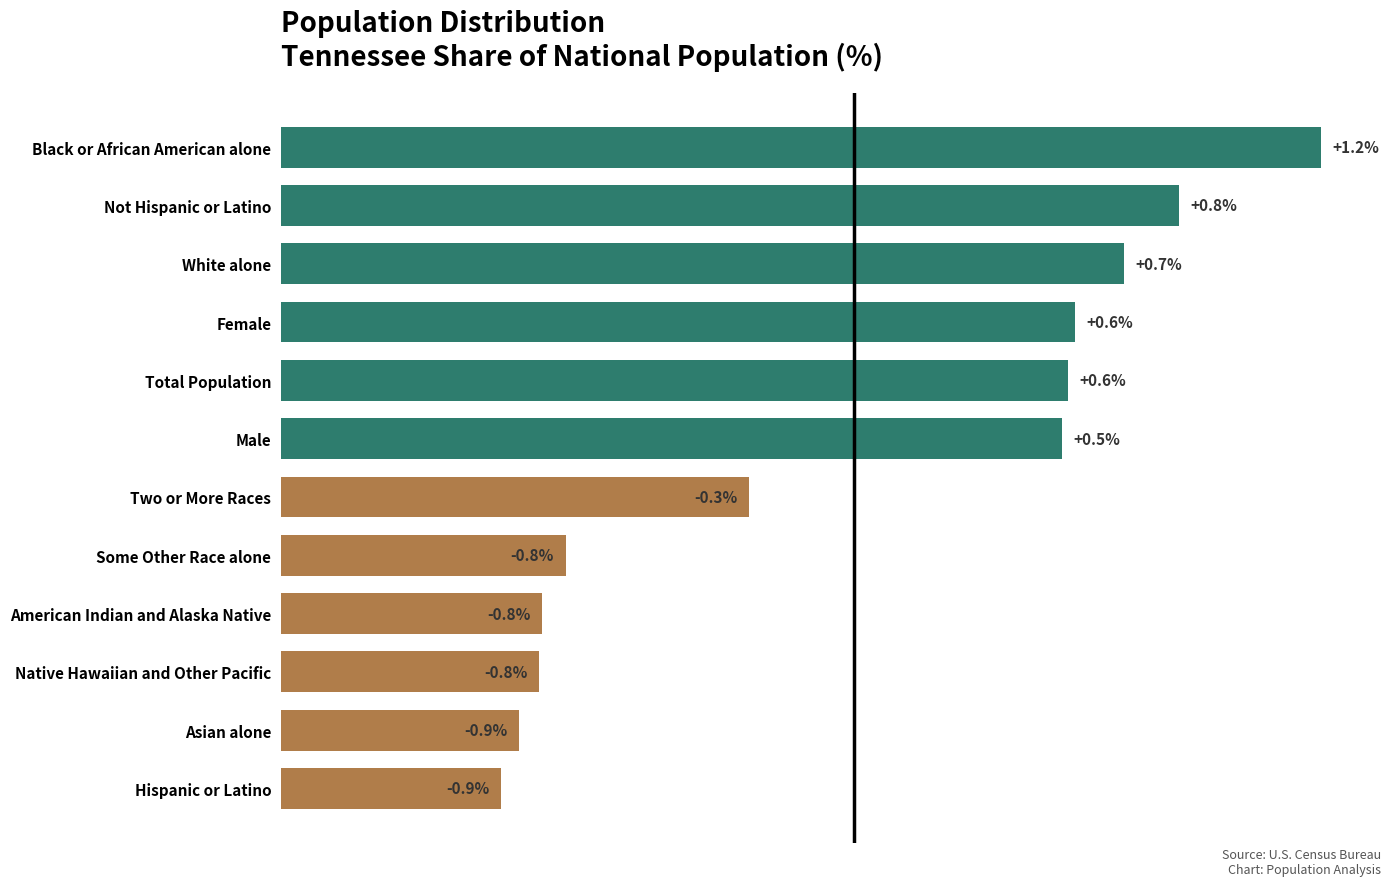

What is the difference between the maximum and minimum values?

2.1